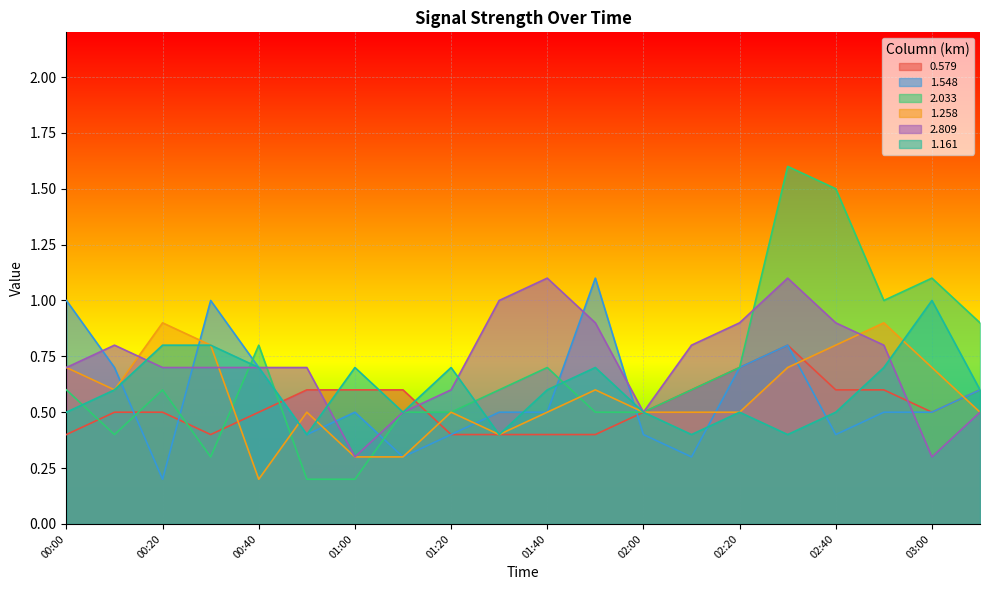

List the series in order of their peak value, lowest first.

0.579, 1.258, 1.161, 1.548, 2.809, 2.033